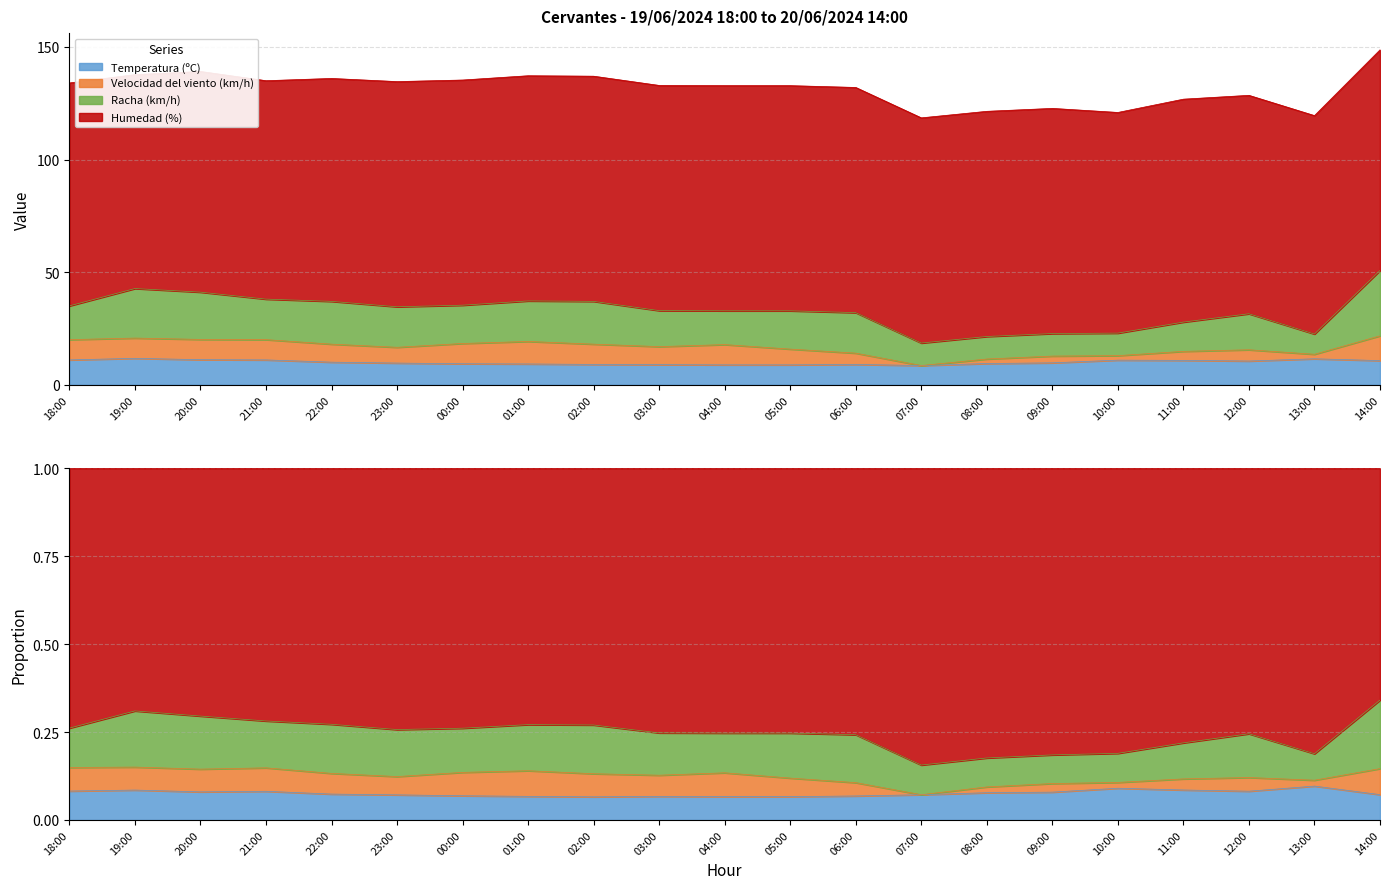

At which label does Racha (km/h) reach its peak?

14:00